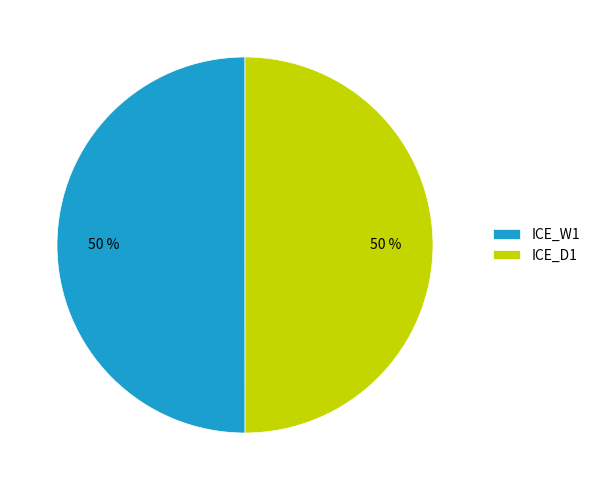

What percentage is the ICE_D1 slice, to the nearest percent?

50%